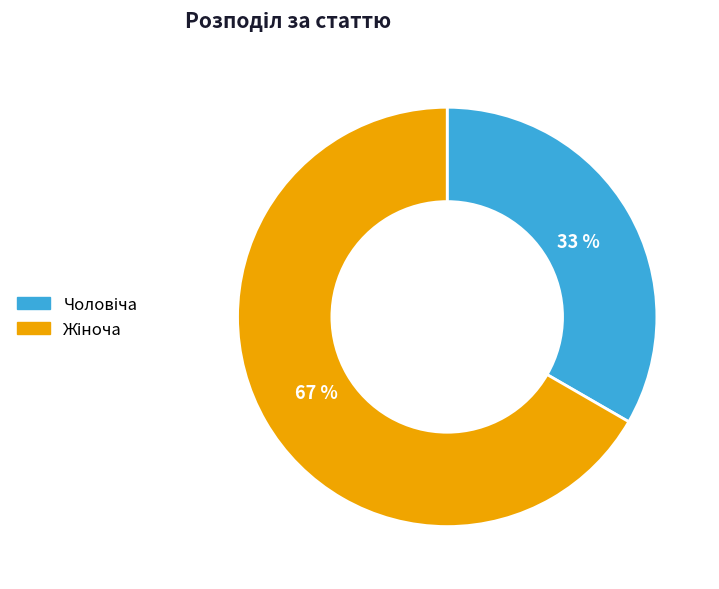

Does any single category account for the majority?

Yes